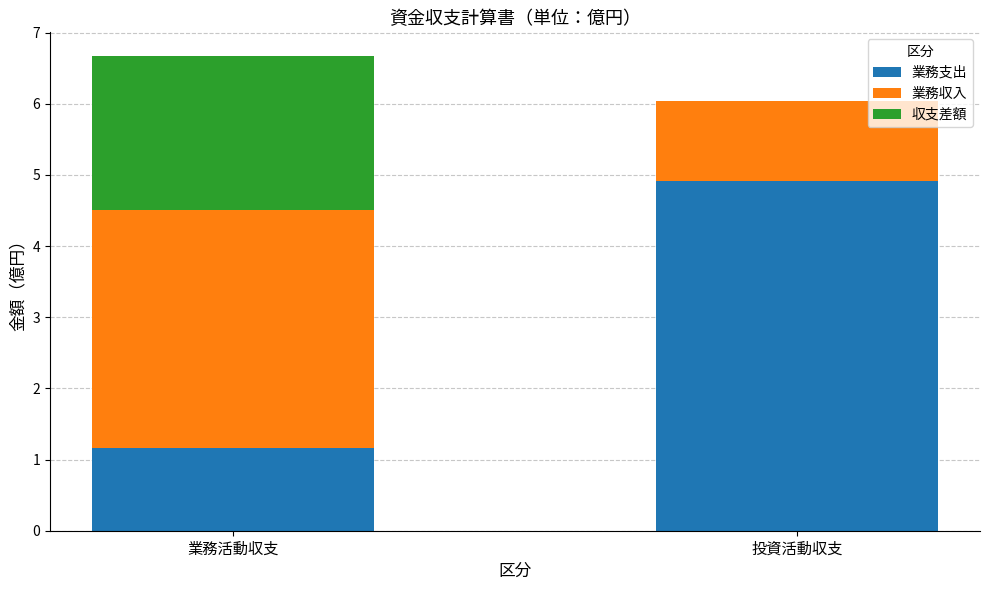

The 業務支出 series shows 1.7 at 業務活動収支. True or false?

False